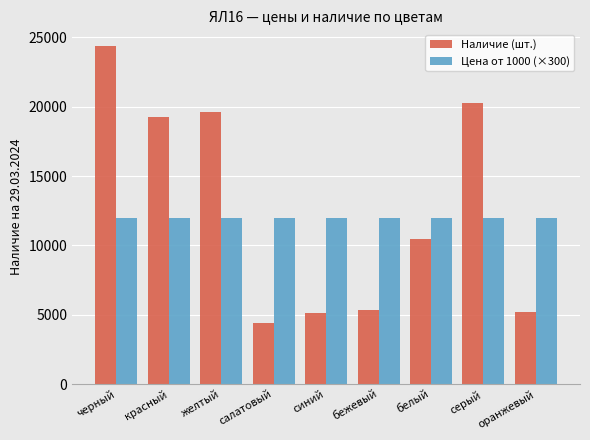

Between черный and красный, which series saw the biggest shift?

Наличие (шт.)